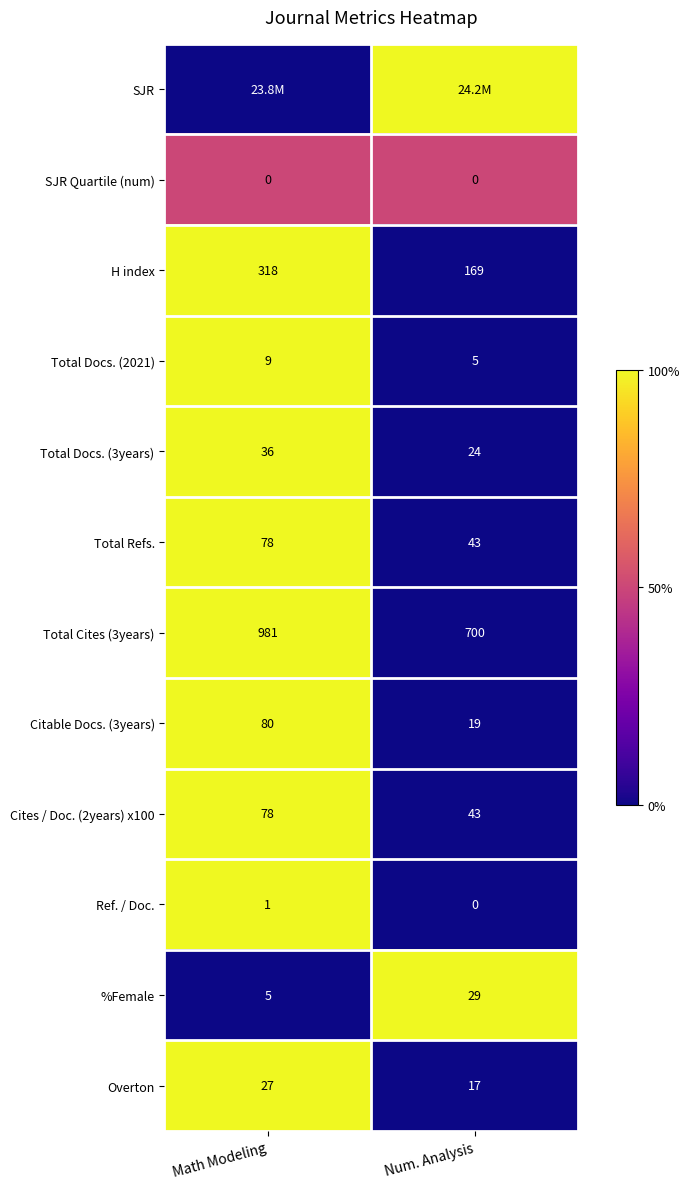

How many values in the H index series are below 318?

1